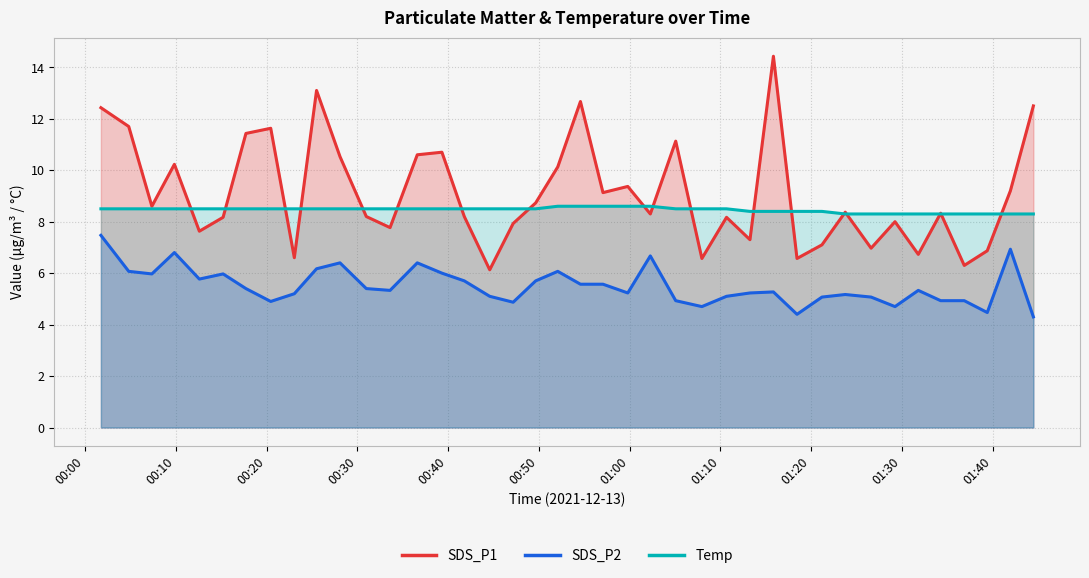

Which series has the largest total across all categories?

SDS_P1